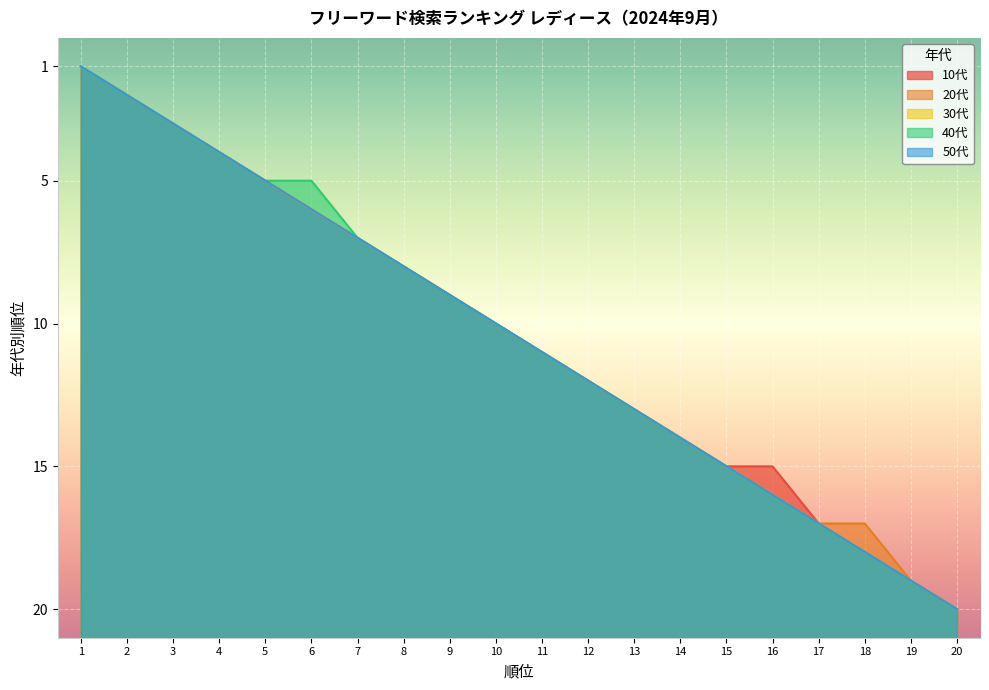

List the series in order of their peak value, lowest first.

10代, 20代, 30代, 40代, 50代